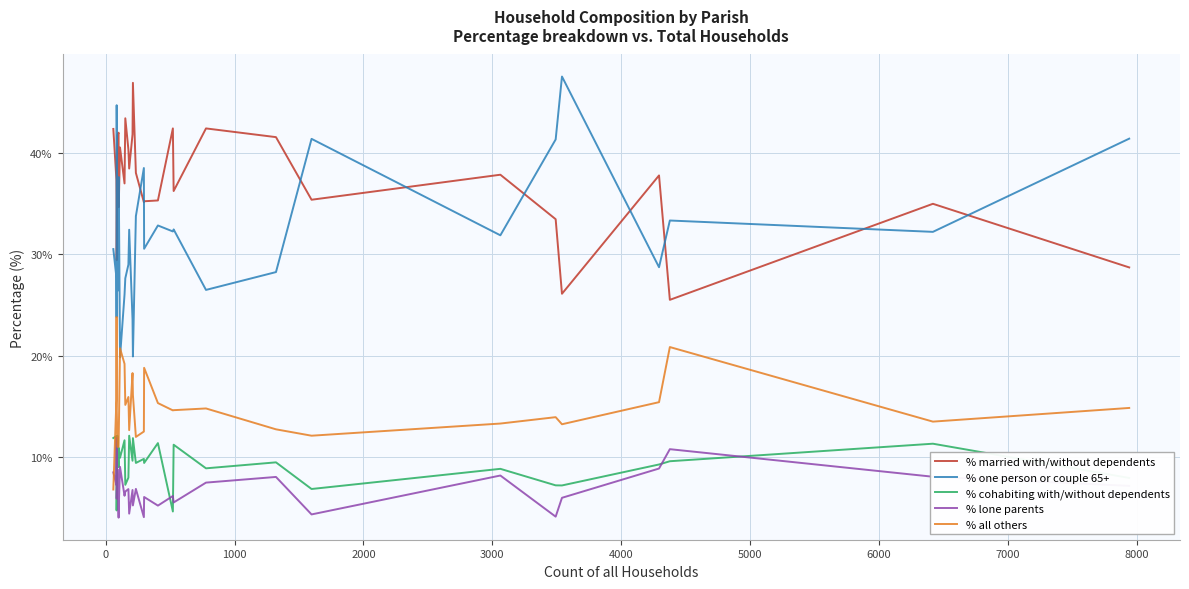

Which series has the largest total across all categories?

% married with/without dependents